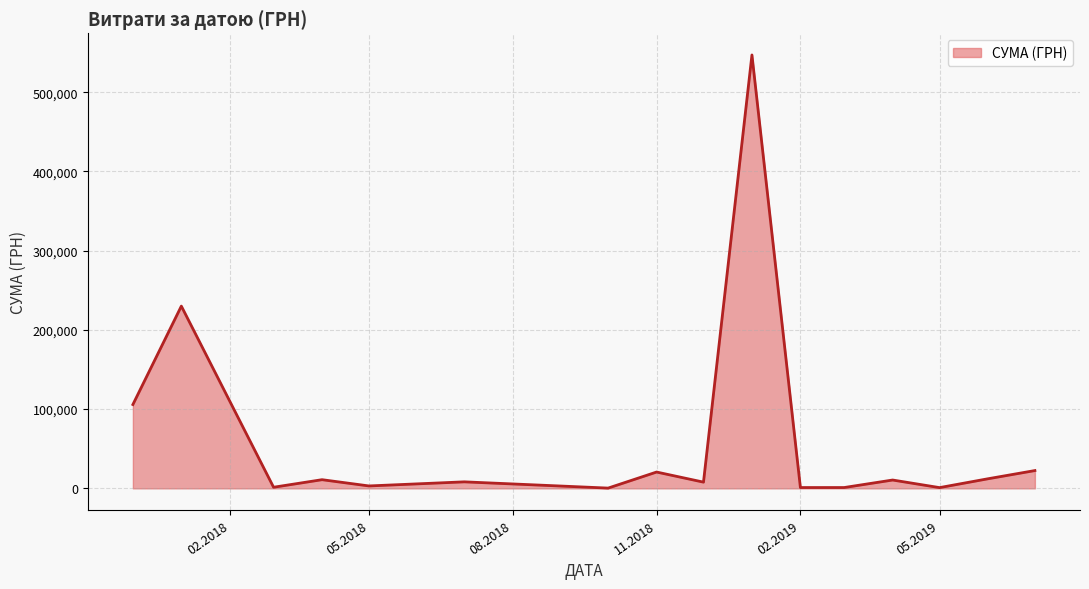

What is the difference between the maximum and minimum values?

546569.7